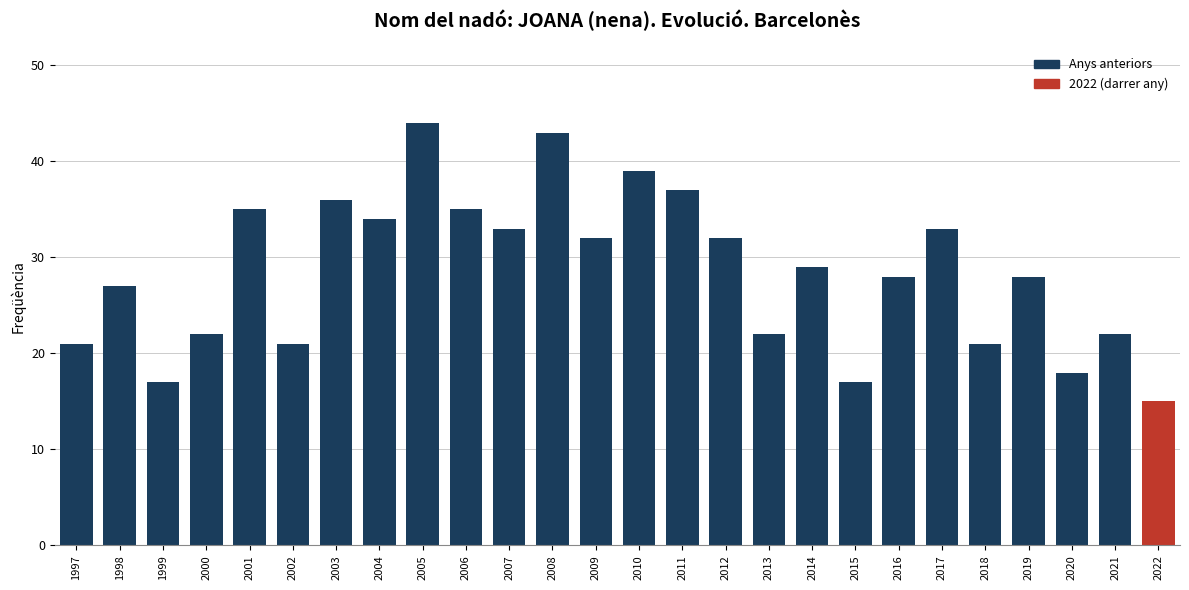

What is the greatest value displayed?

44